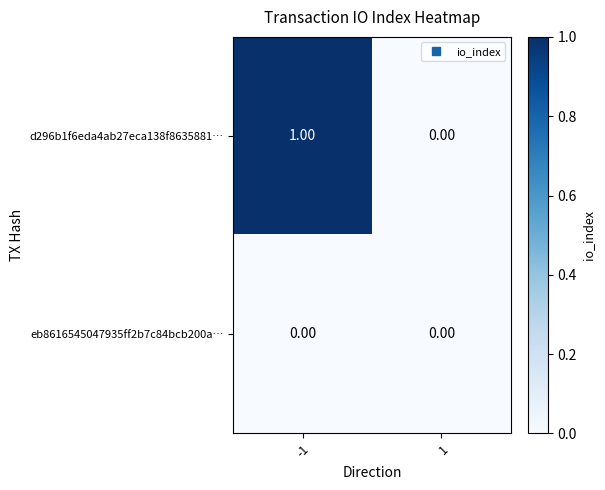

What is the difference between the highest and lowest values at -1?

1